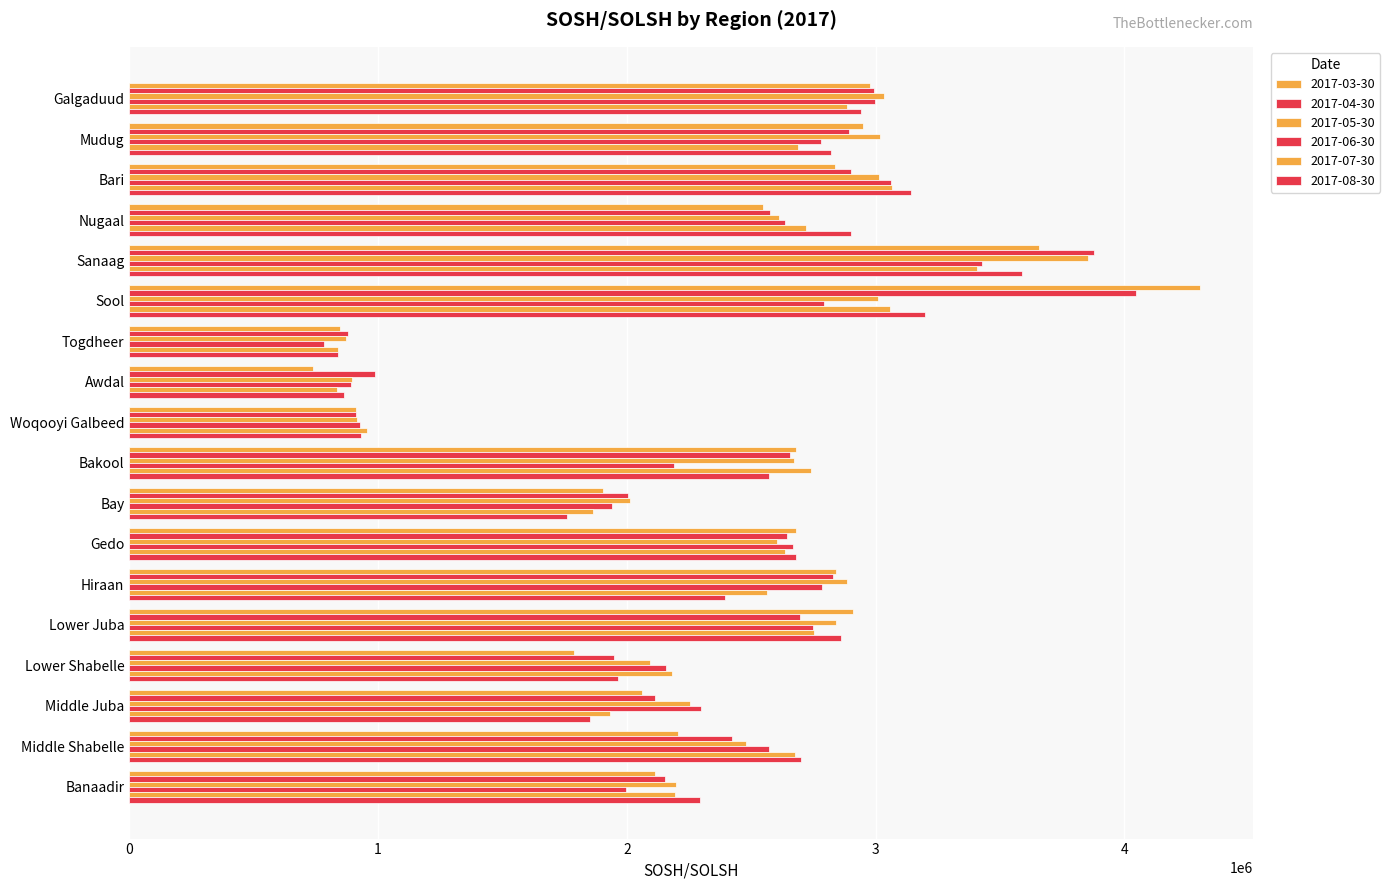

Where does the 2017-03-30 series first go above 2679833?

Galgaduud